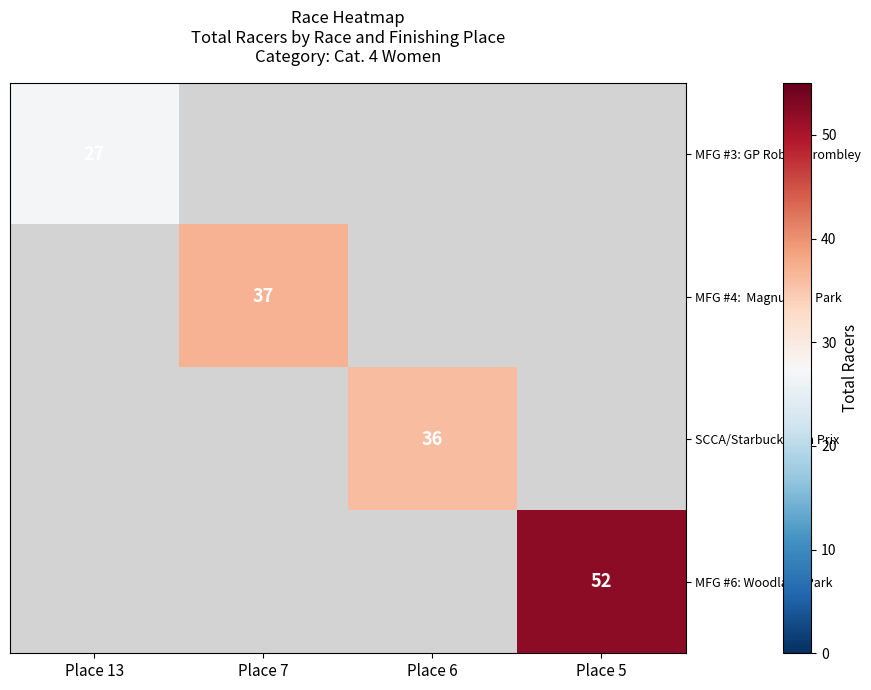

Is it true that SCCA/Starbuck Gran Prix equals 51 at Place 6?

False